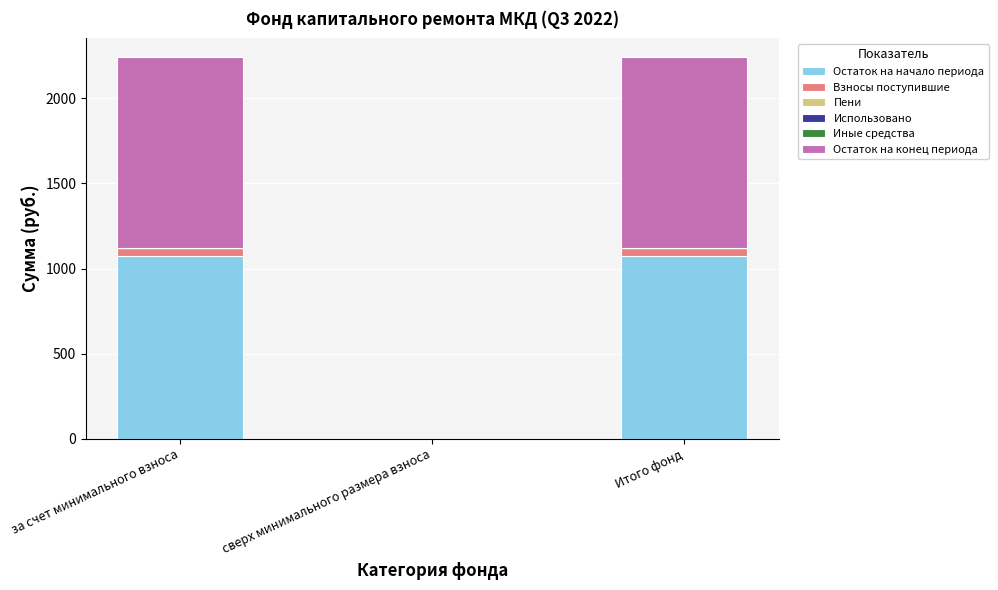

The Остаток на начало периода series shows 512.0 at за счет минимального взноса. True or false?

False